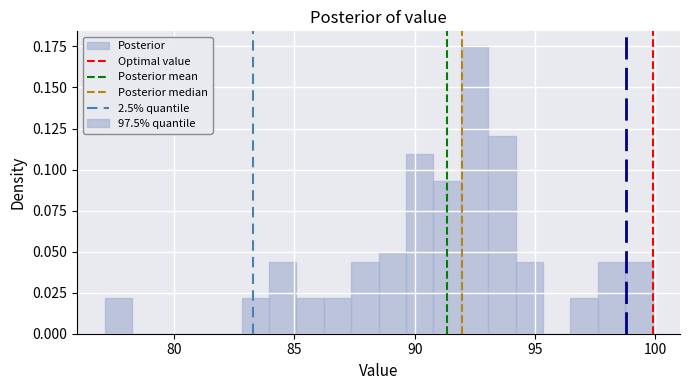

Read against the x-axis, roughly where is the centre of the tallest bar?

92.5